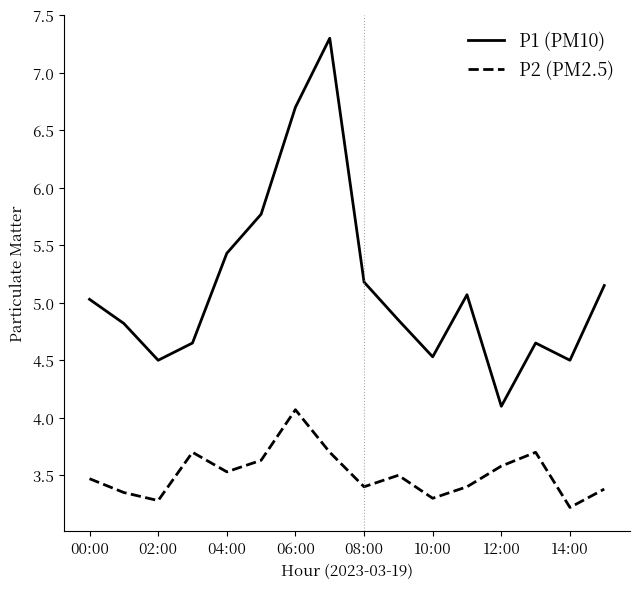

List the series in order of their peak value, lowest first.

P2 (PM2.5), P1 (PM10)